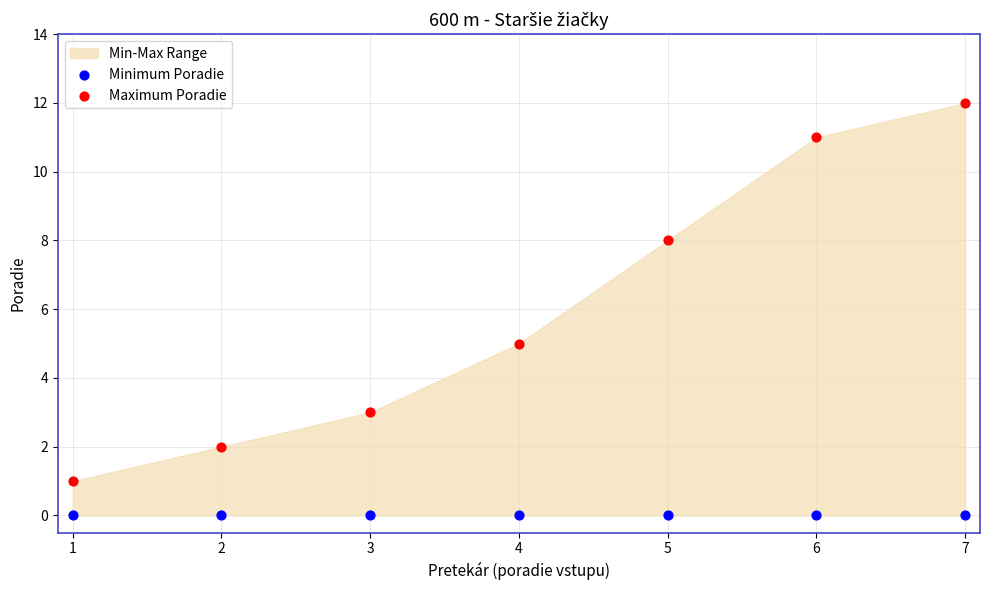

Across all series, what Y value is closest to 6?

5